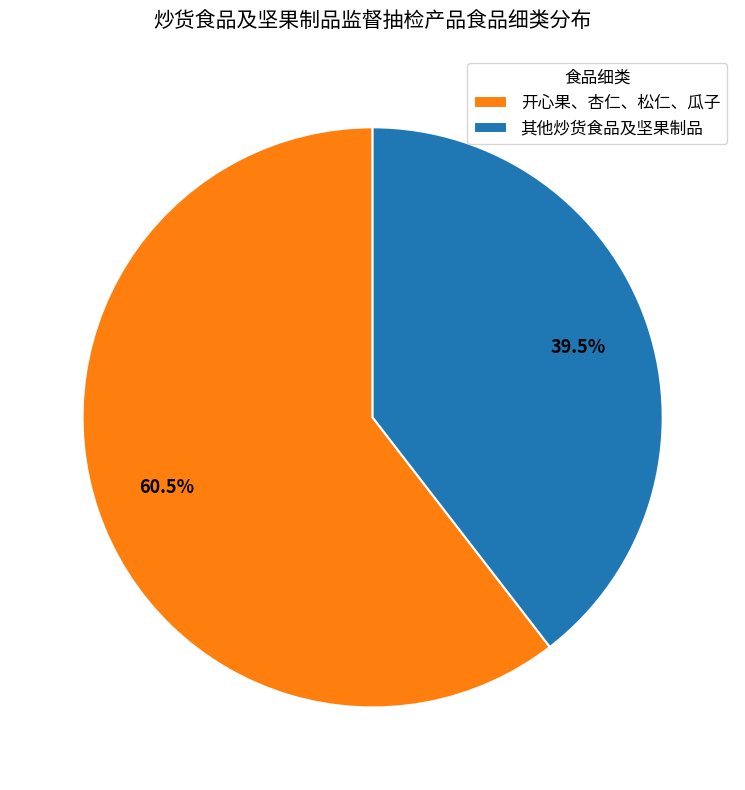

Count the number of slices in the pie.

2